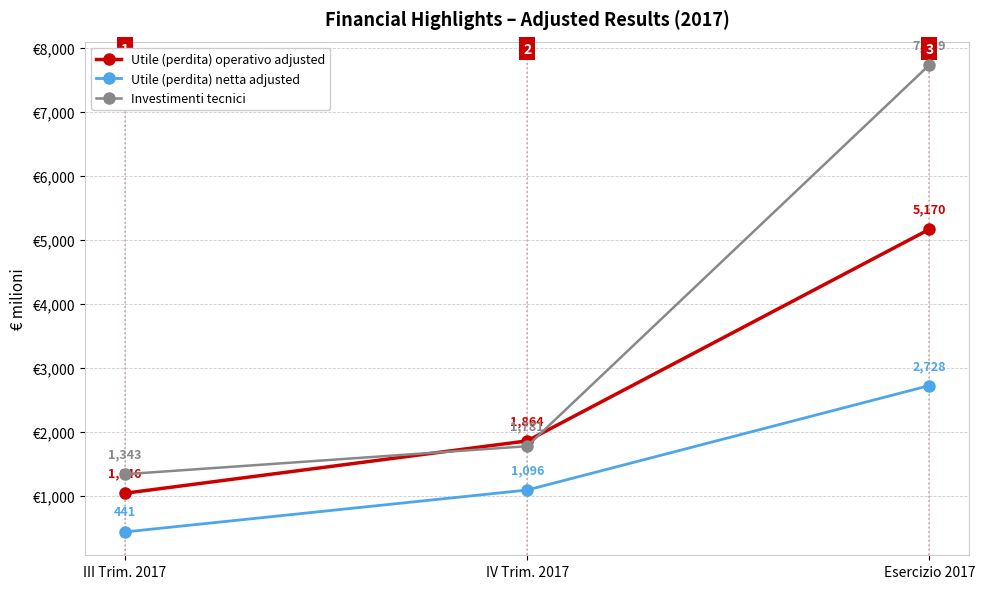

Reading left to right, what are all the values shown in this chart?

Utile (perdita) operativo adjusted: 1046	1864	5170
Utile (perdita) netta adjusted: 441	1096	2728
Investimenti tecnici: 1343	1781	7739